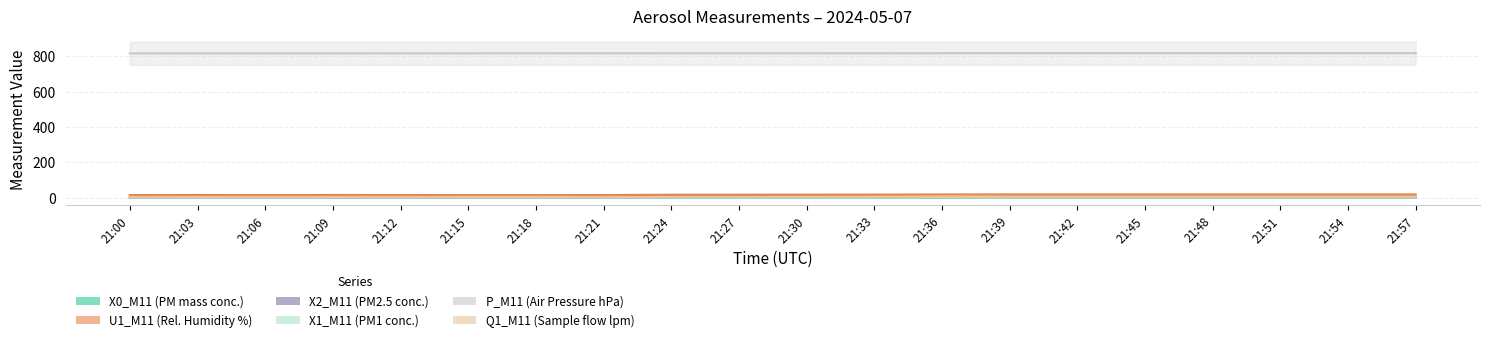

List the labels in order of U1_M11 (Rel. Humidity %) value, largest first.

21:39, 21:42, 21:45, 21:48, 21:51, 21:54, 21:57, 21:36, 21:33, 21:30, 21:27, 21:24, 21:03, 21:09, 21:12, 21:06, 21:00, 21:21, 21:15, 21:18